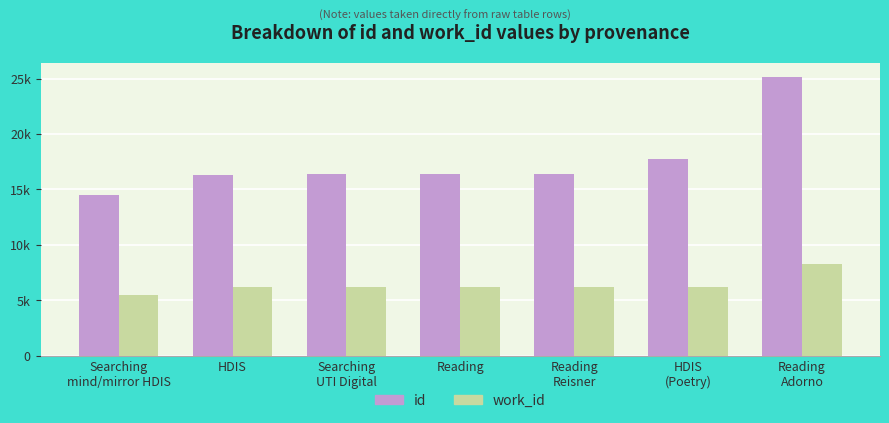

What is the average value of the work_id series?

6388.9